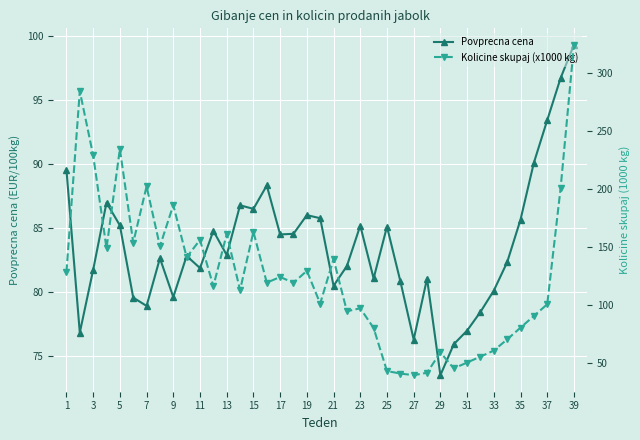

What are all the series names shown in the legend?

Povprecna cena, Kolicine skupaj (x1000 kg)